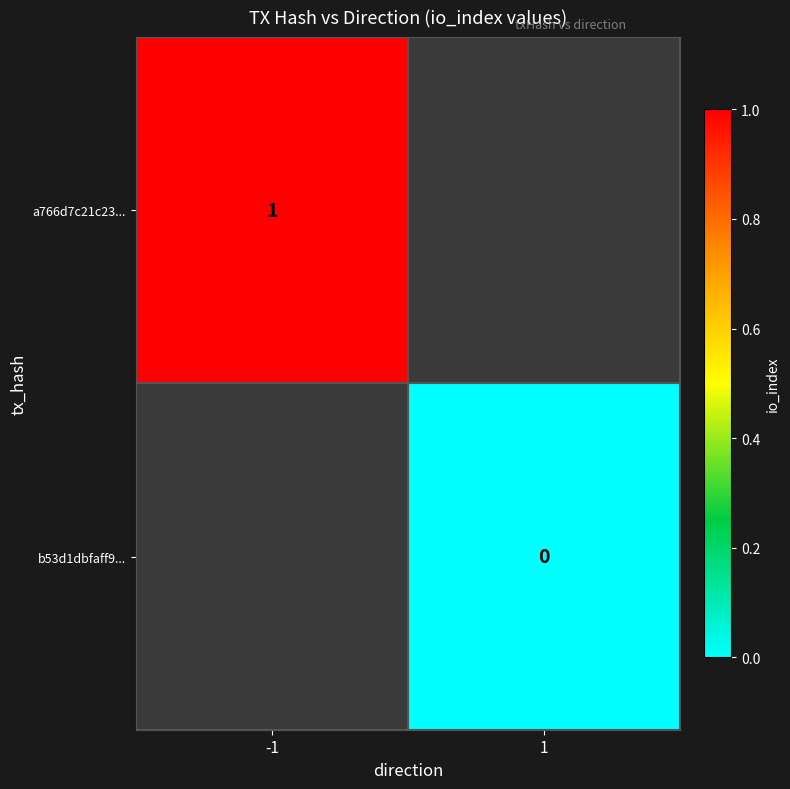

The value of a766d7c21c23... at -1 is 2. True or false?

False